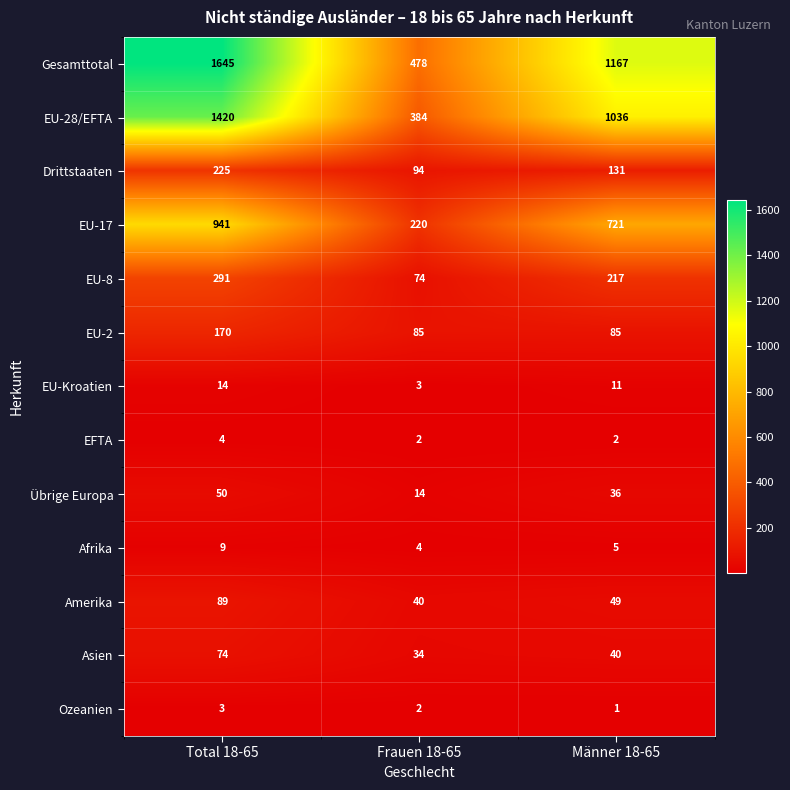

What is the sum of the Übrige Europa values at Frauen 18-65 and Männer 18-65?

50